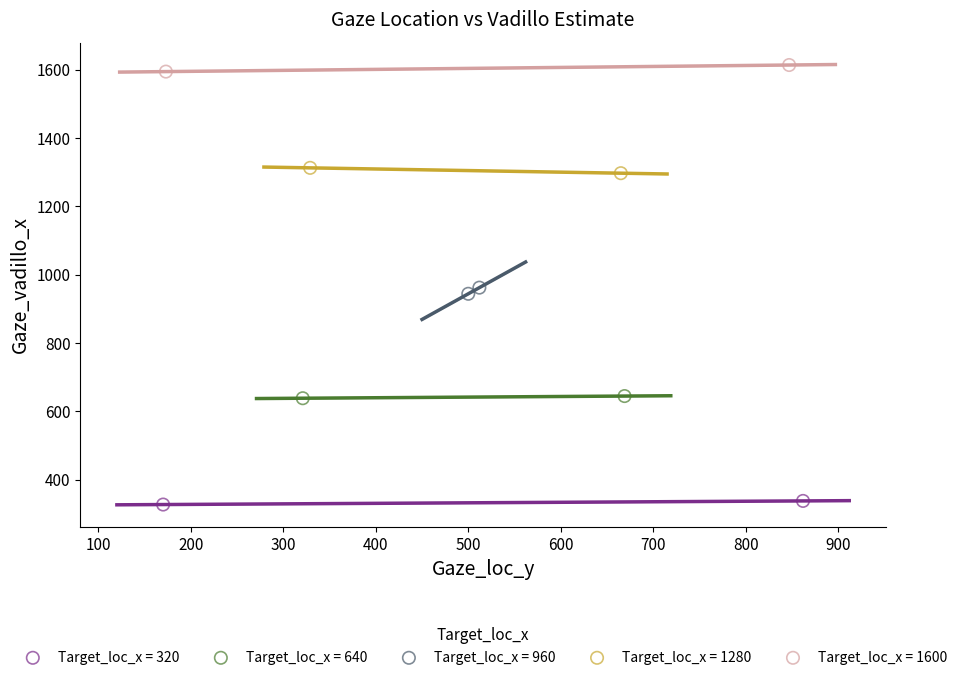

What are all the series names shown in the legend?

Target_loc_x = 320, Target_loc_x = 640, Target_loc_x = 960, Target_loc_x = 1280, Target_loc_x = 1600